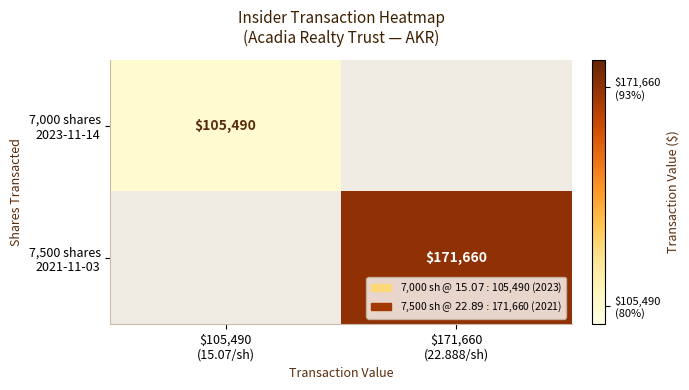

At $171,660 (22.888/sh), list the series in order from largest to smallest.

7,500 shares 2021-11-03, 7,000 shares 2023-11-14